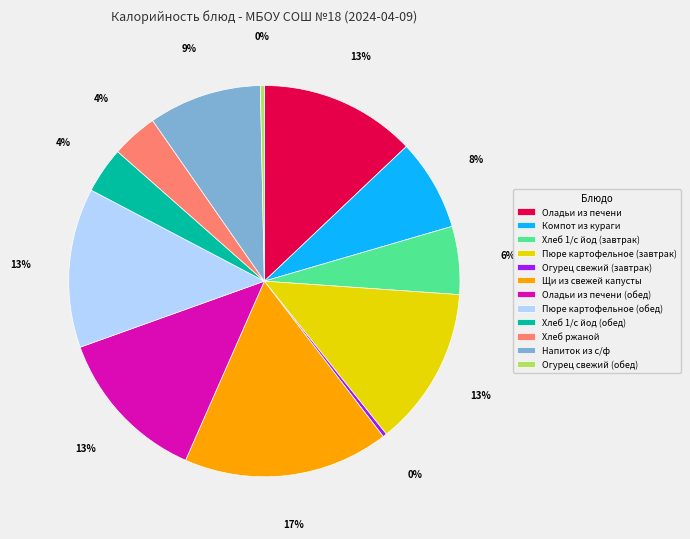

What percentage is the Хлеб 1/с йод (обед) slice, to the nearest percent?

4%